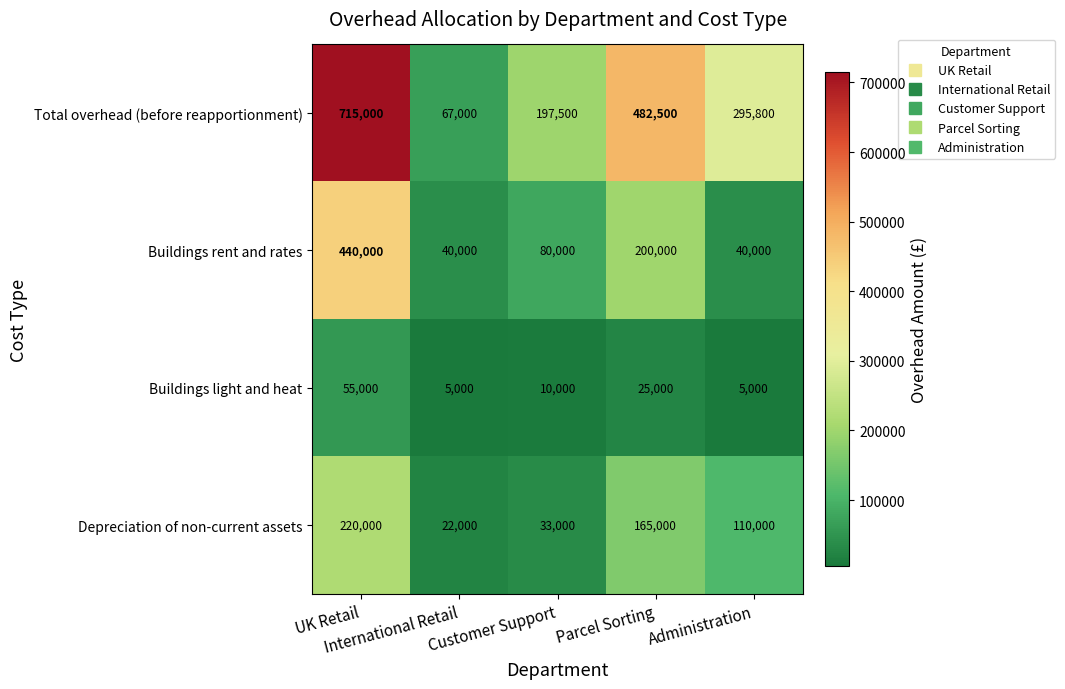

What is the difference between the maximum and minimum values in the Buildings rent and rates series?

400000